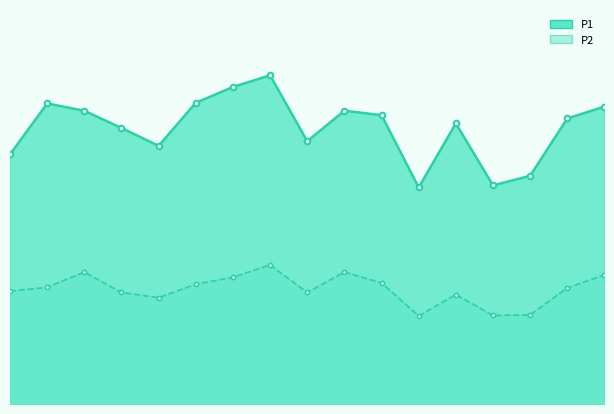

How many values are below 11?

8